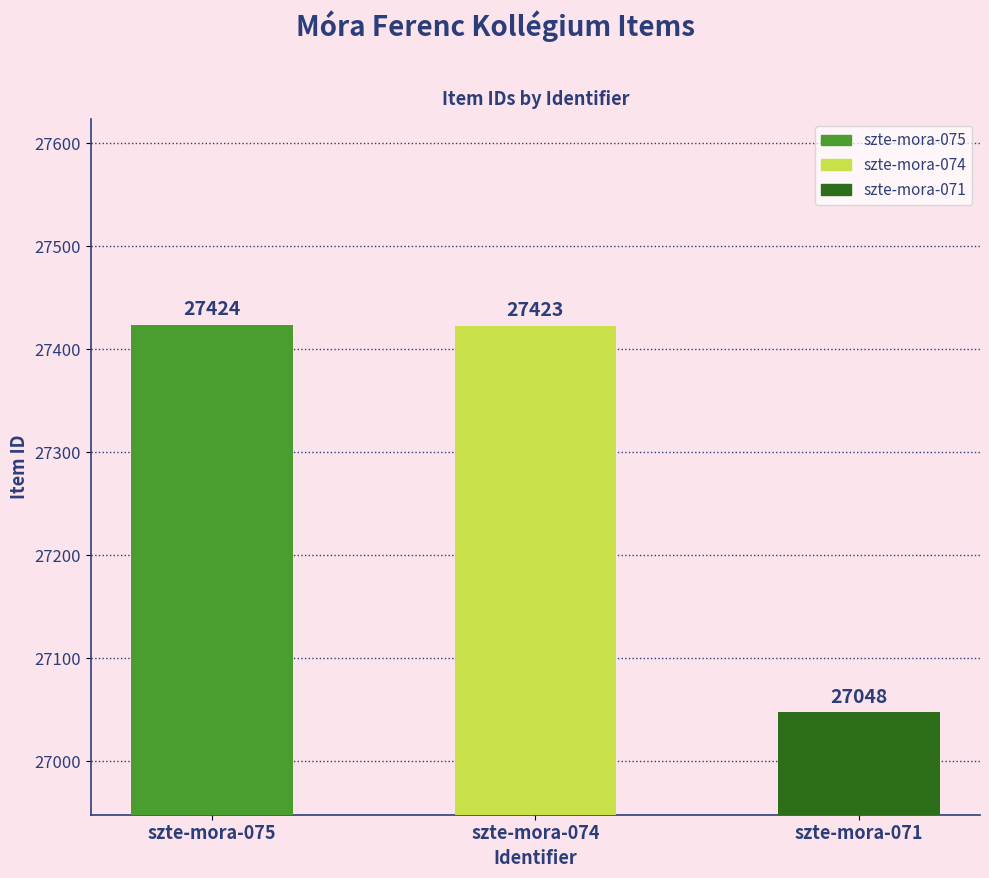

What is the difference between the maximum and minimum values?

376